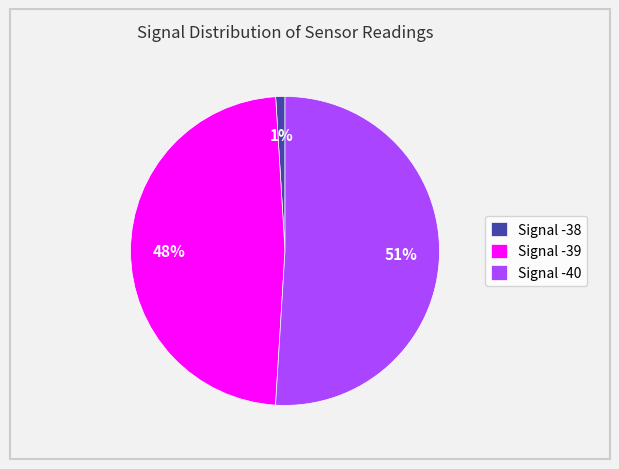

Is Signal -39 the majority of the pie?

No